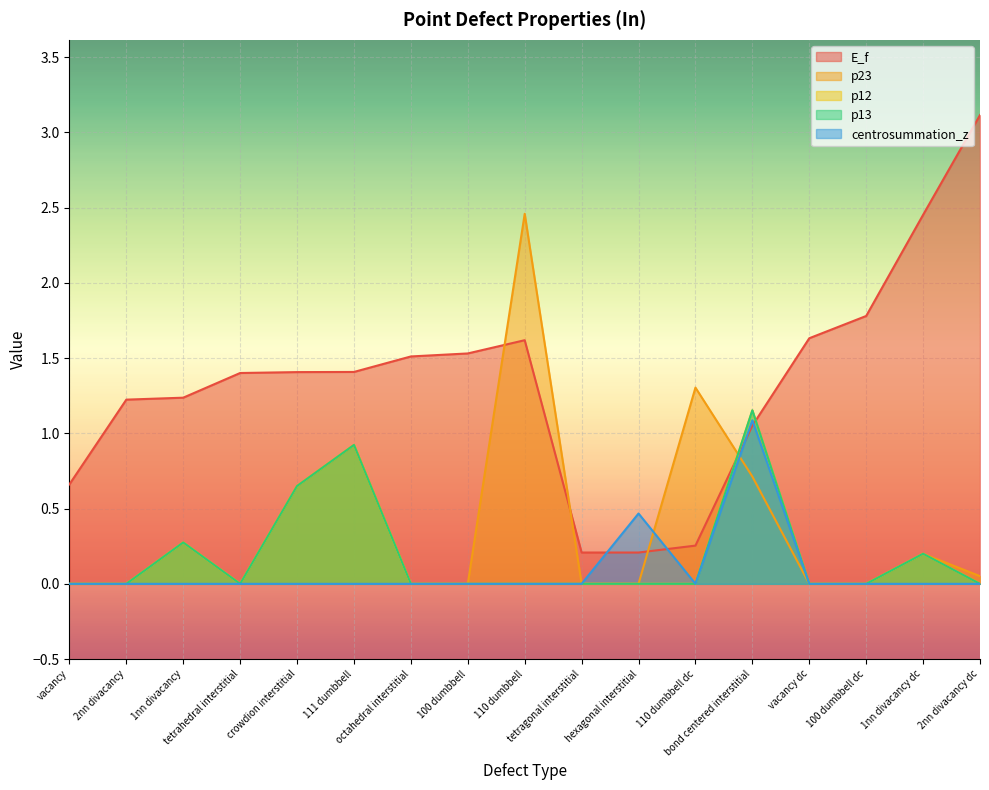

What is the label of the 14th point from the right?

tetrahedral interstitial